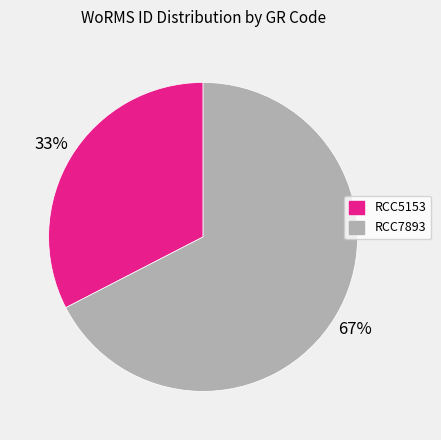

Do RCC7893 and RCC5153 together represent more than half of the pie?

Yes